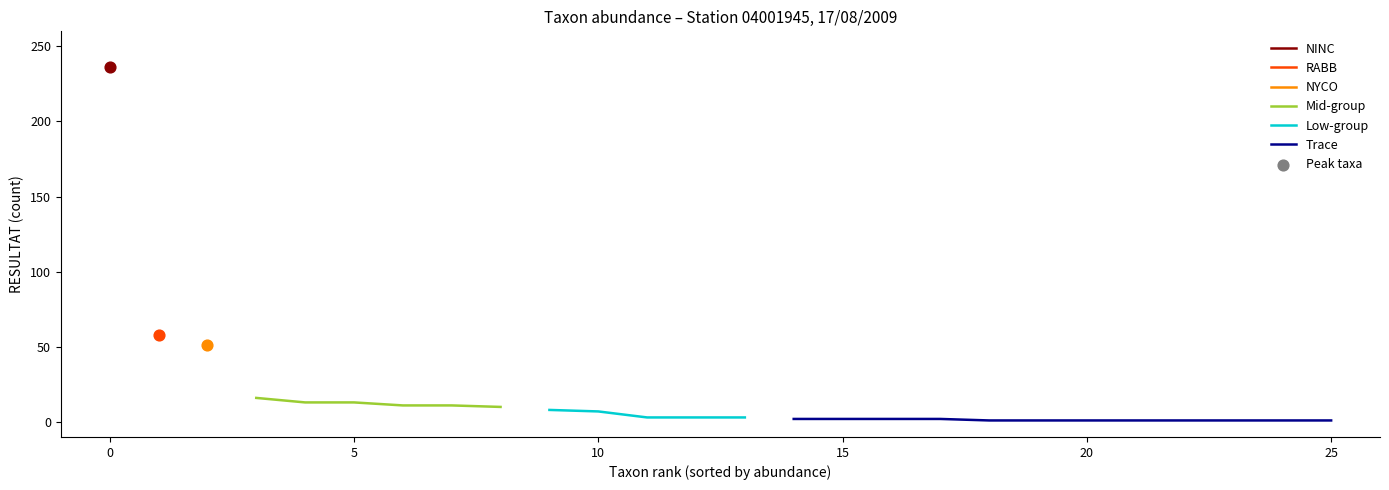

What is the maximum value for Mid-group?

16